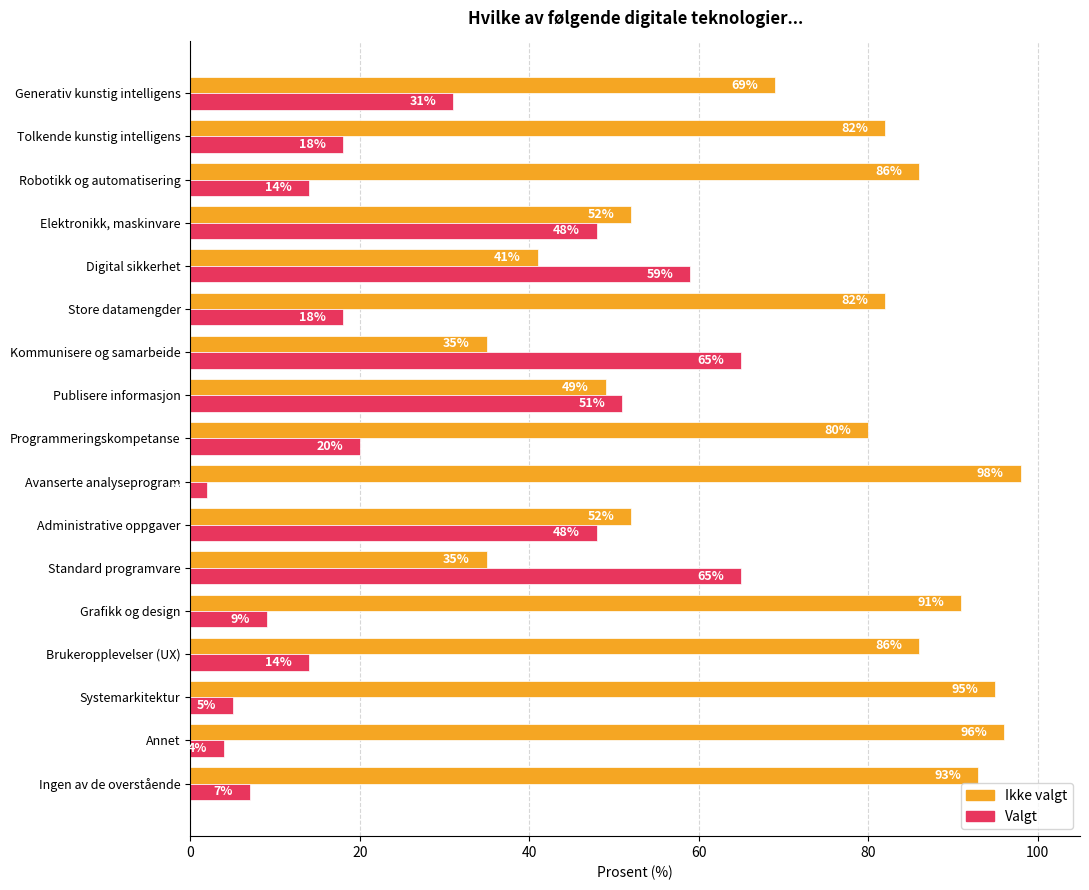

Read the Ikke valgt value at Standard programvare, to the nearest 5.

35